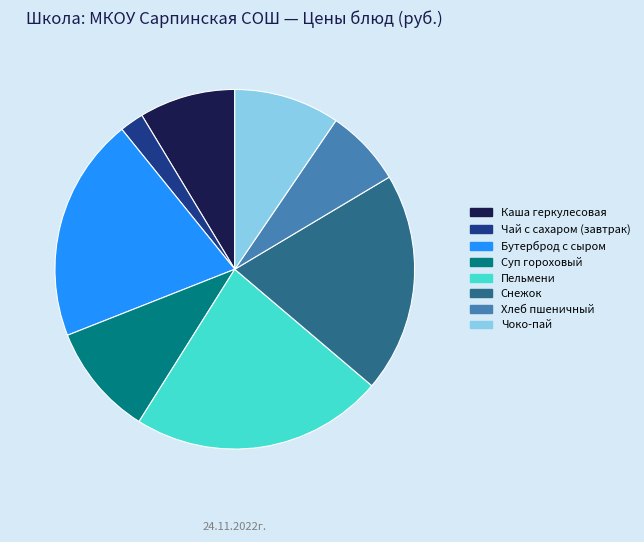

Which category has the smallest portion of the pie?

Чай с сахаром (завтрак)